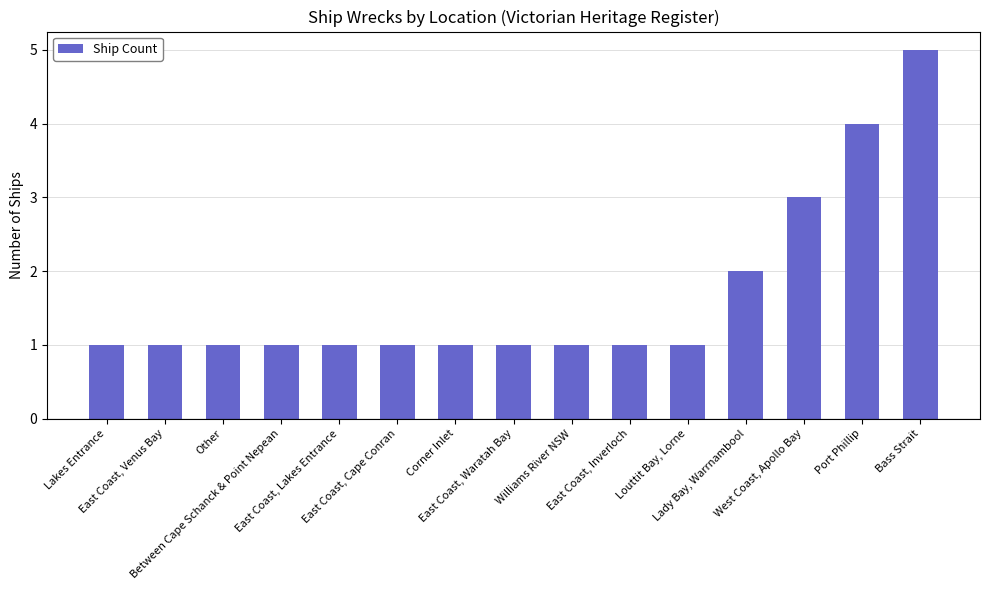

What is the label of the 8th bar from the right?

East Coast, Waratah Bay